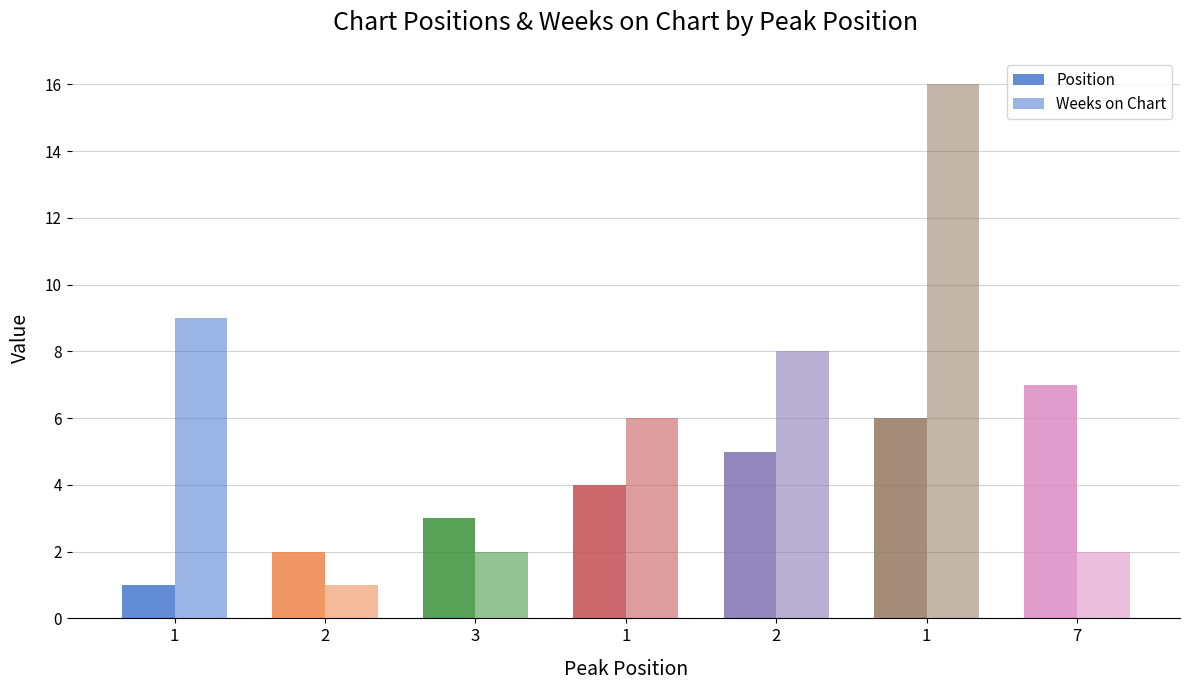

What is the label of the 6th bar from the left?

1